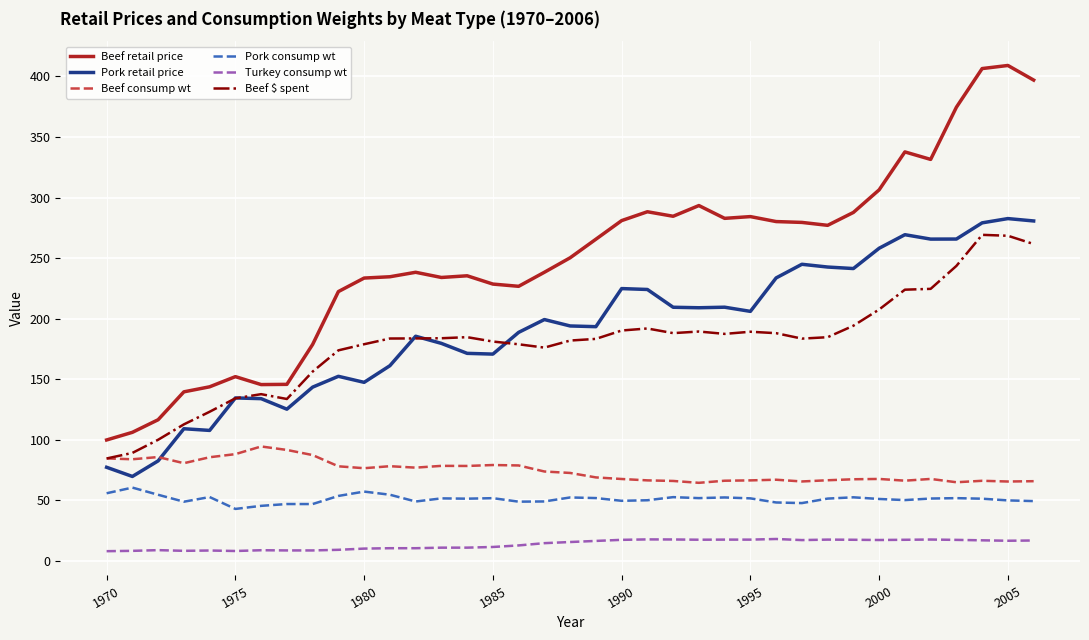

How many lines are shown in the chart?

6